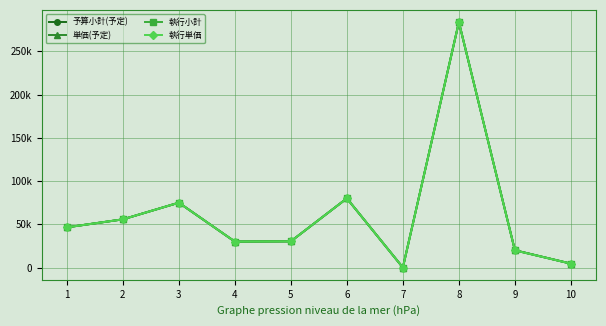

Between 7 and 1, which is larger?

1